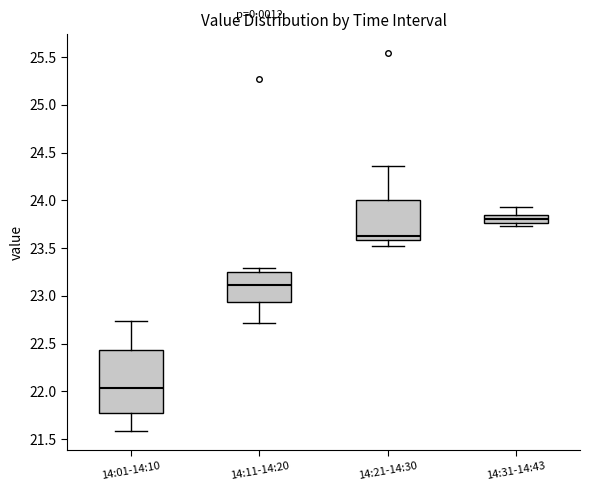

Which box has the lowest median line?

14:01-14:10